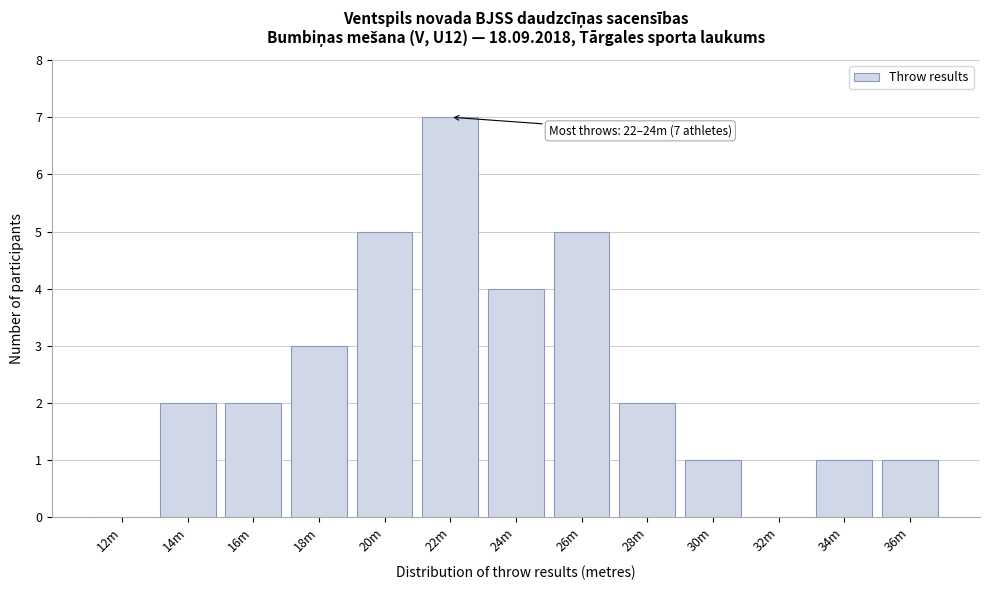

Reading left to right, transcribe all the data shown in this chart.

12m=0	14m=2	16m=2	18m=3	20m=5	22m=7	24m=4	26m=5	28m=2	30m=1	32m=0	34m=1	36m=1